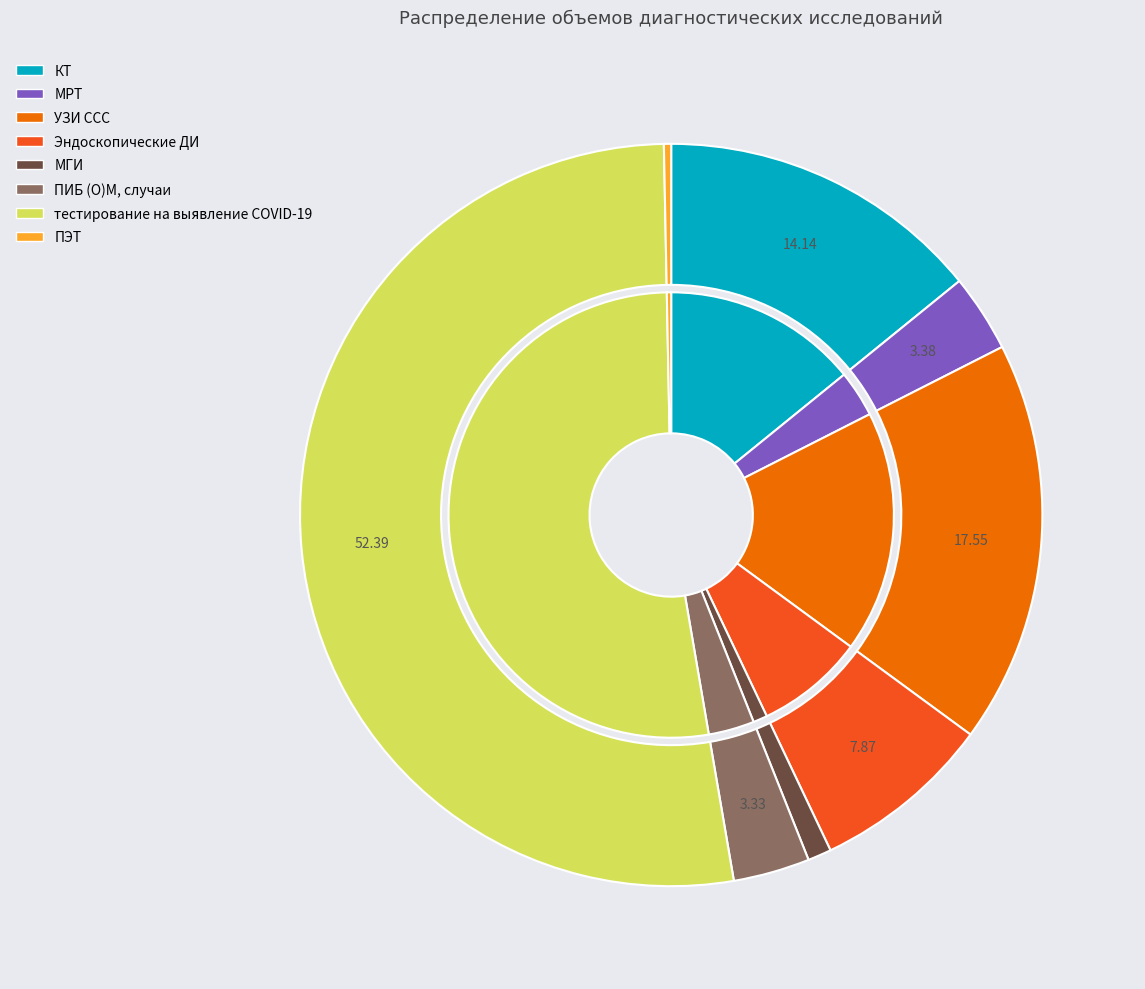

Which has a higher value, УЗИ ССС or ПИБ (О)М, случаи?

УЗИ ССС